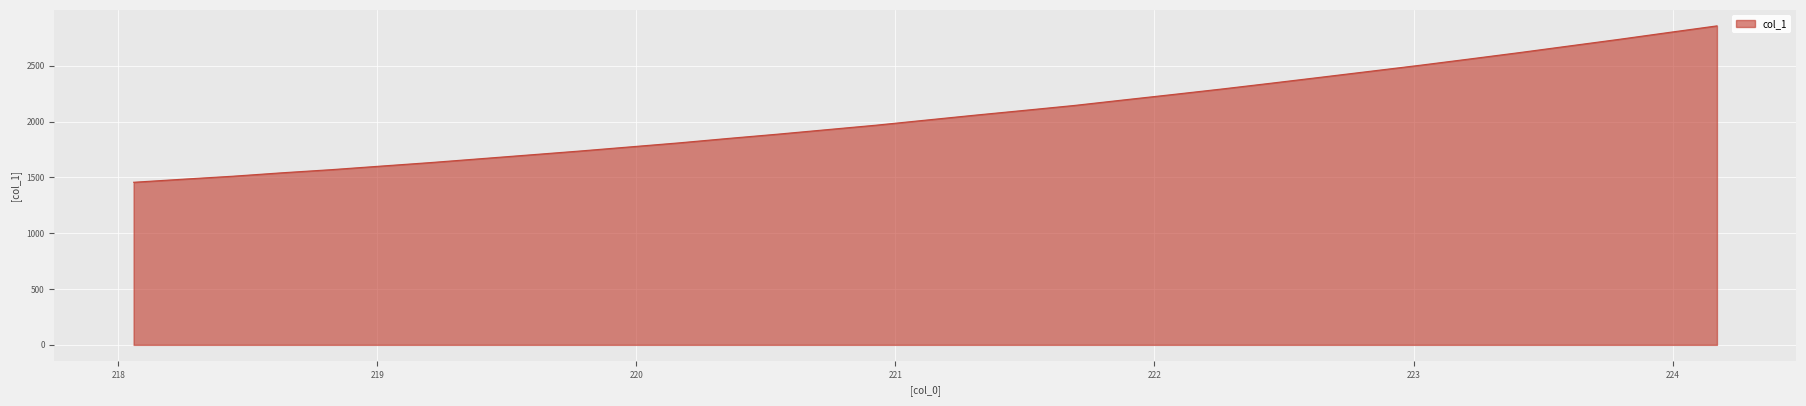

True or false: there are more than 1 points higher than both neighbors.

False